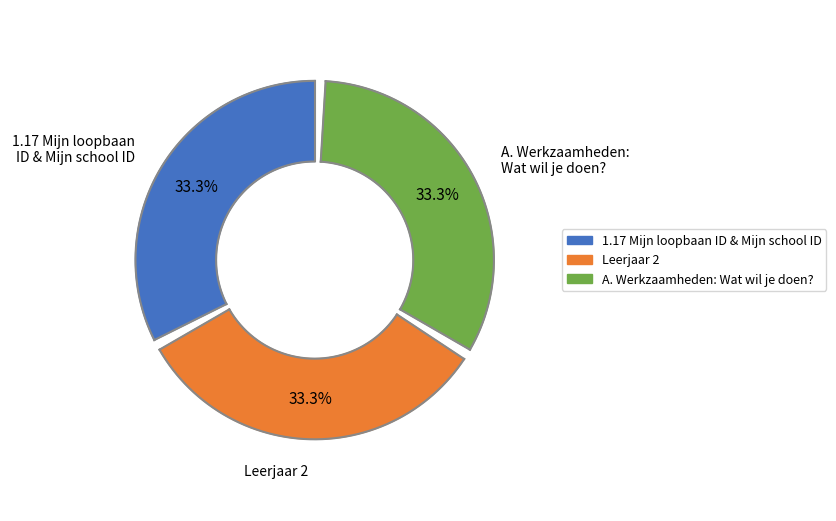

What is the smallest slice in the pie chart?

1.17 Mijn loopbaan ID & Mijn school ID